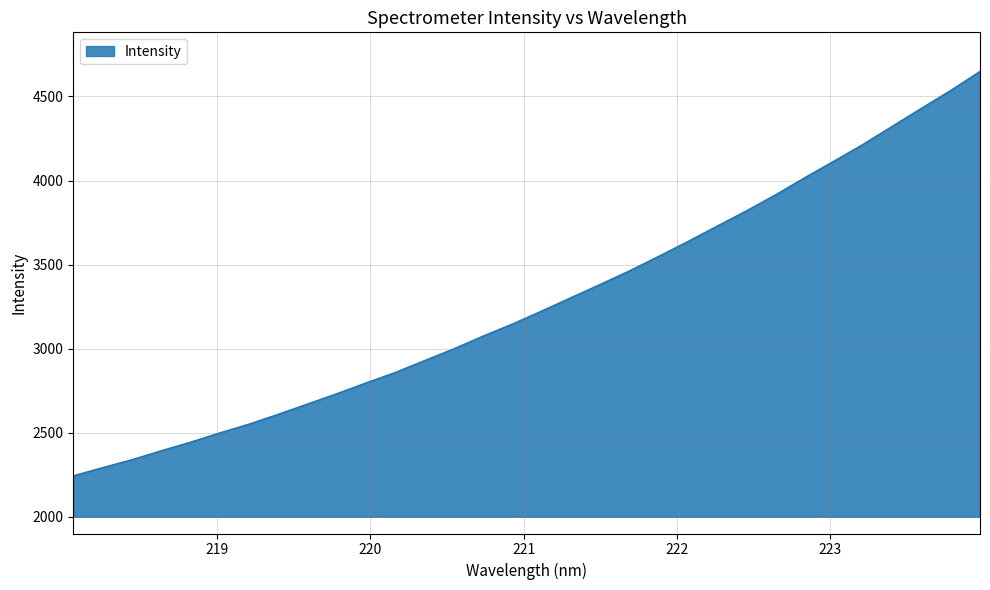

What is the maximum value shown in the chart?

4649.1